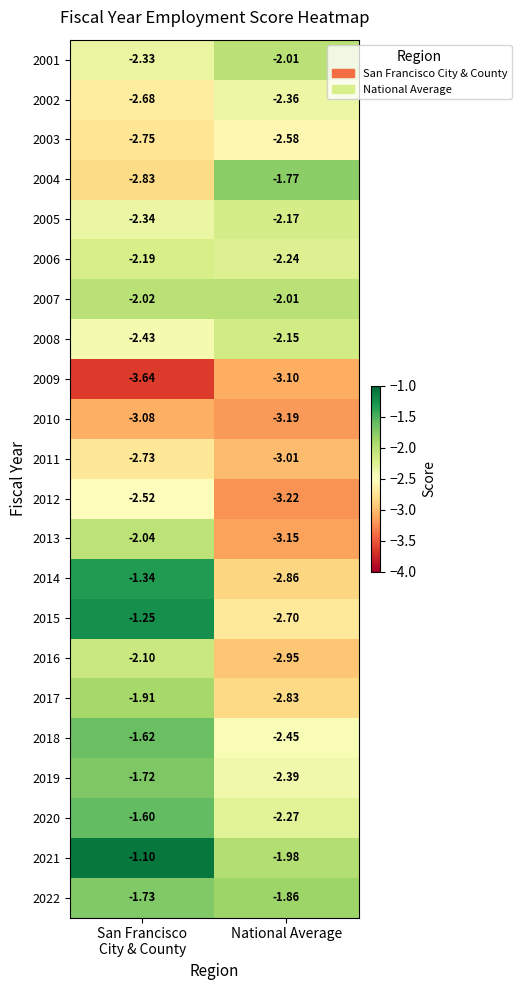

At which label is 2004 closest to -2?

National Average